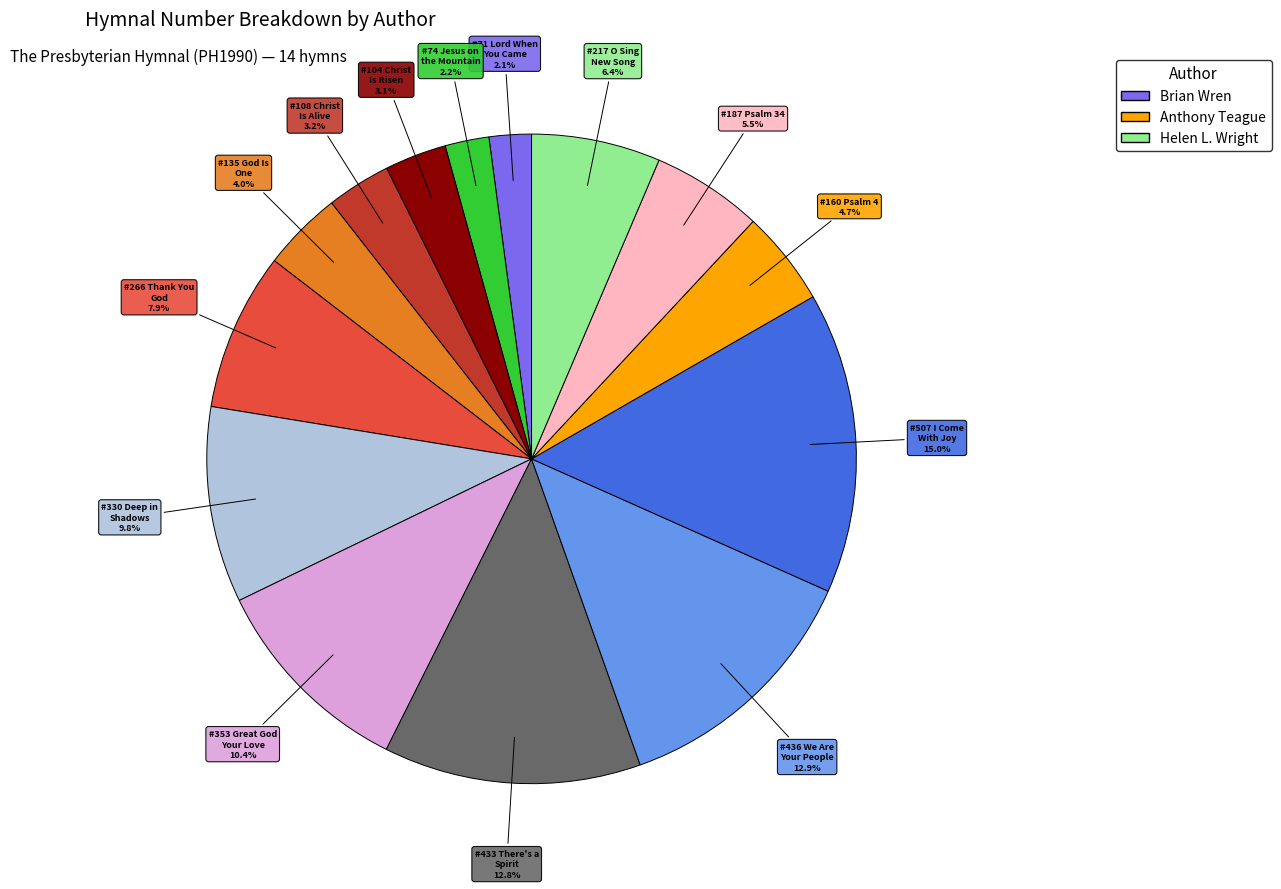

How many slices are in this pie chart?

14